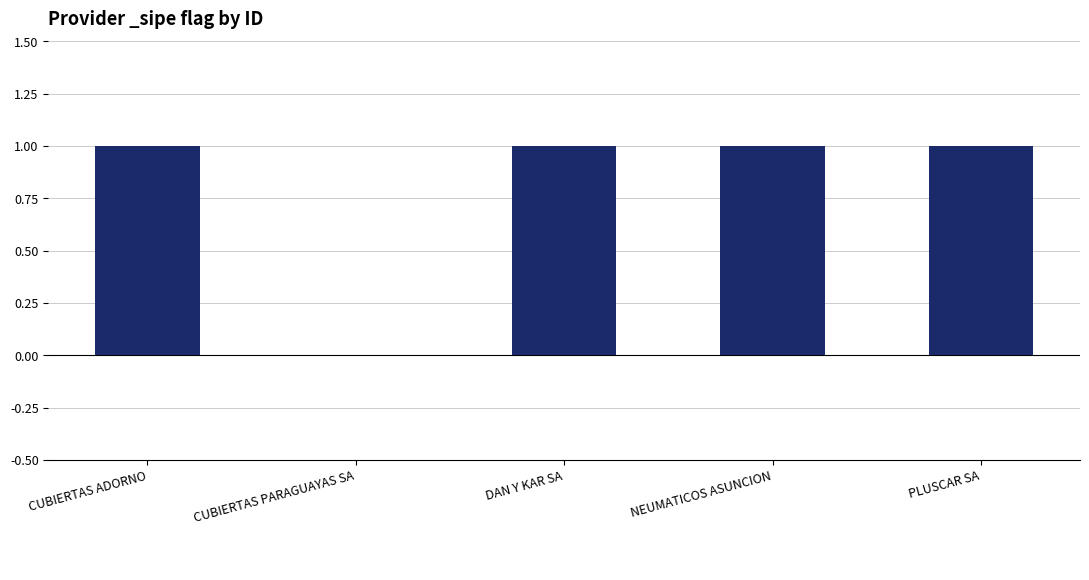

Is it true that the value at CUBIERTAS ADORNO is 1?

True